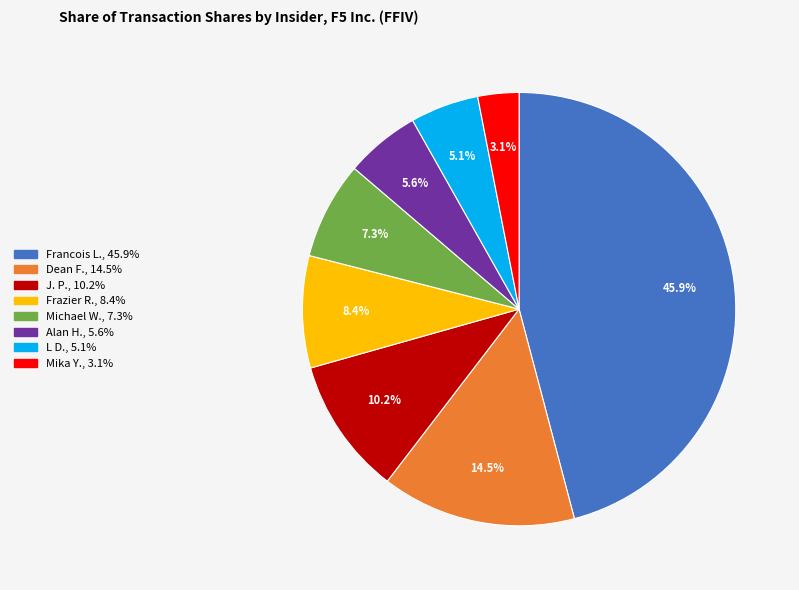

Is there a majority slice in this chart?

No